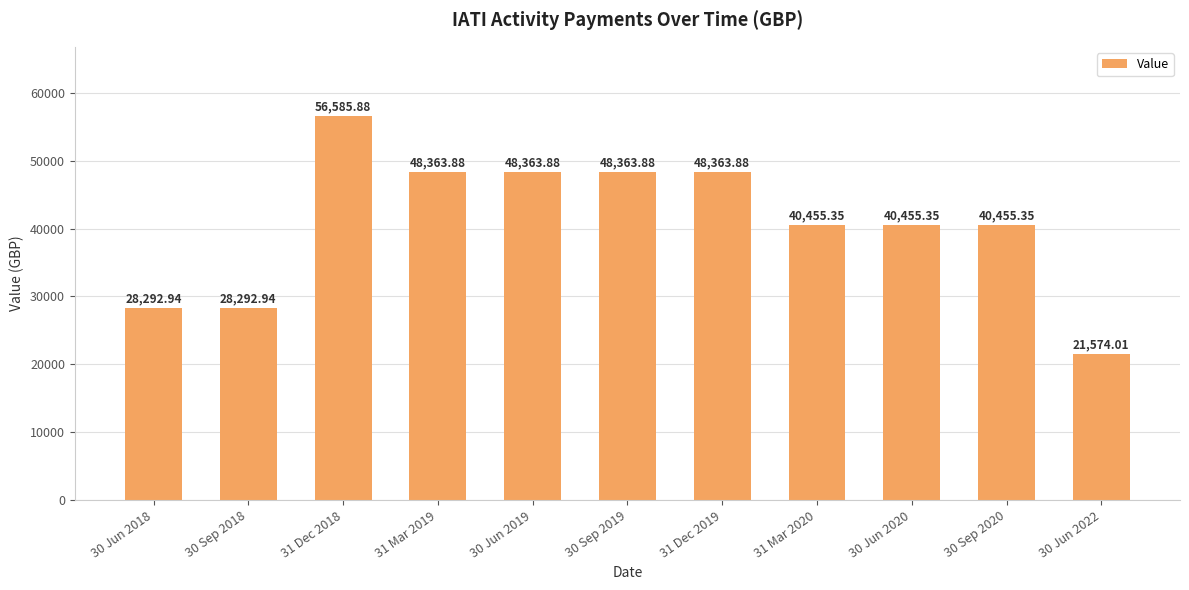

What is the label of the 4th bar from the left?

31 Mar 2019